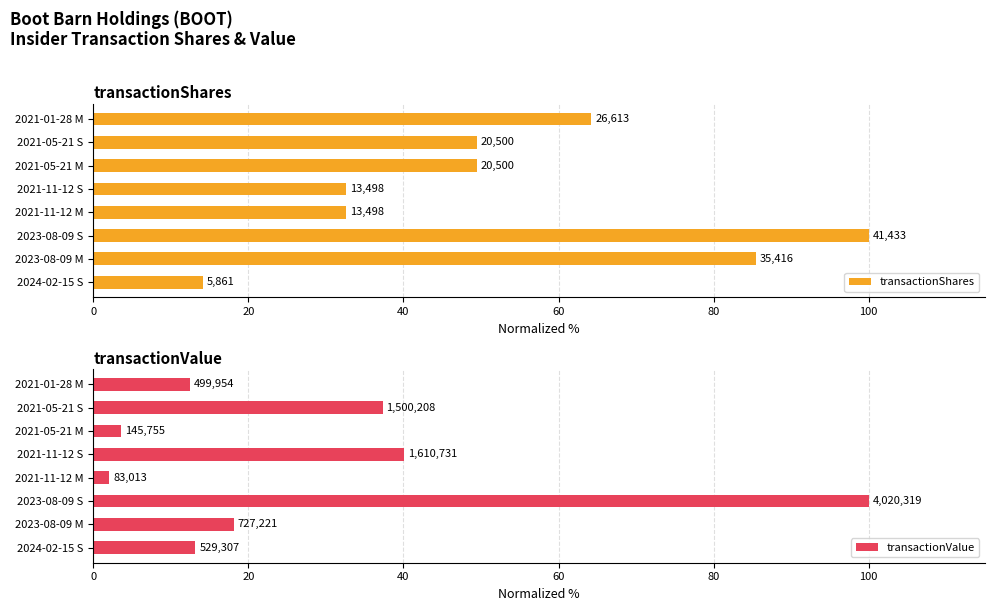

At how many categories does at least one series exceed 93?

1